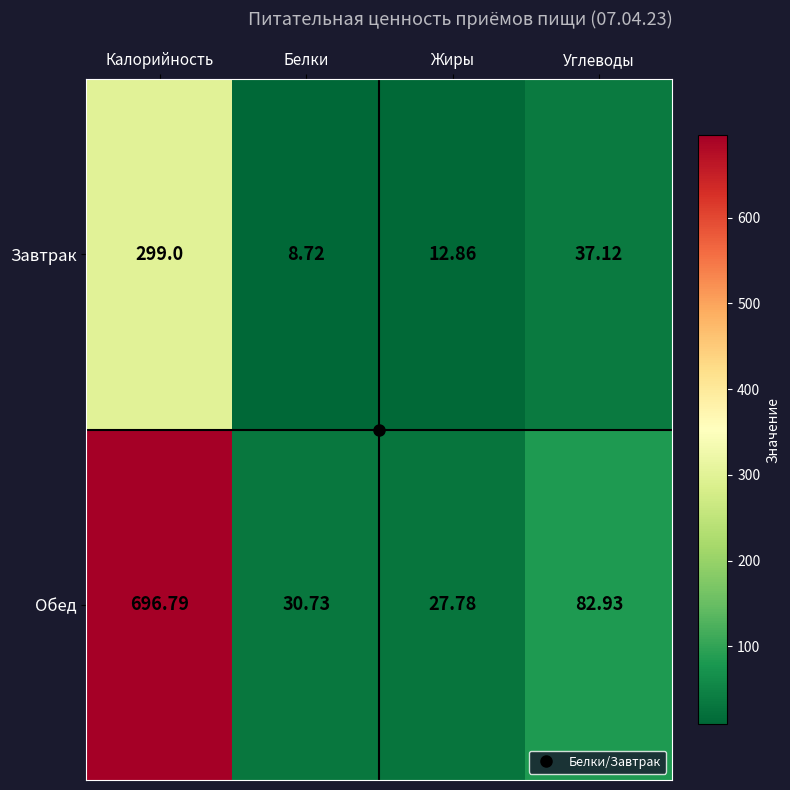

Which category has the lowest value in the Обед series?

Жиры